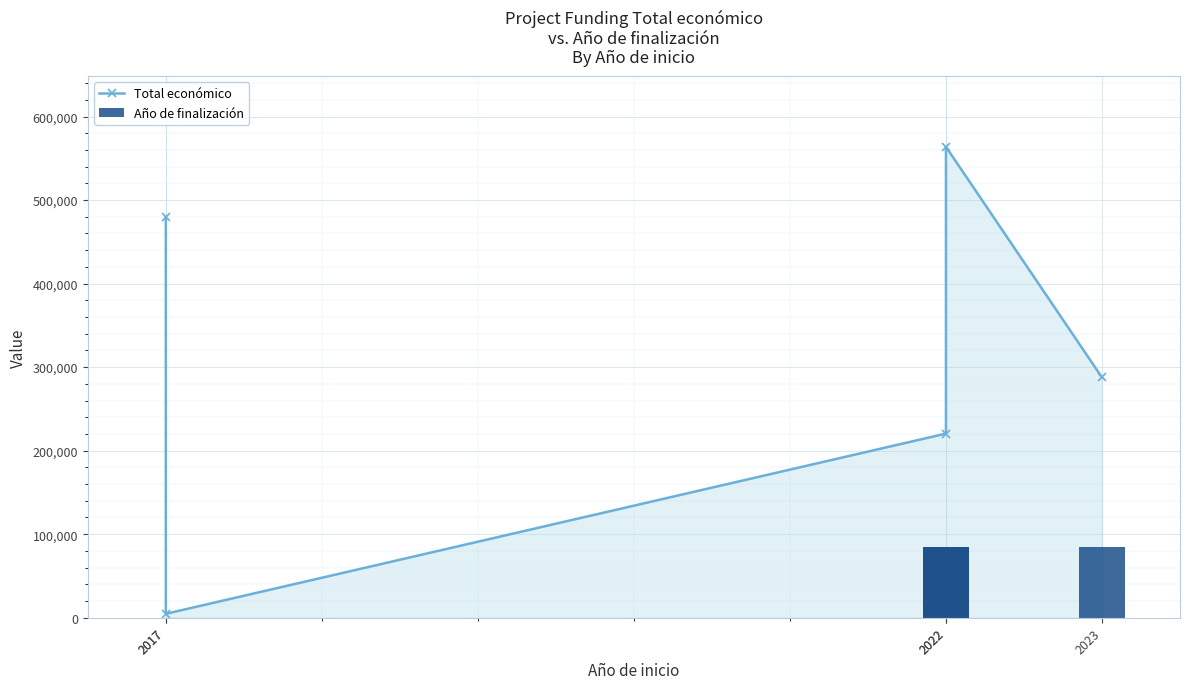

What is the sum of all Año de finalización values?

253632.7